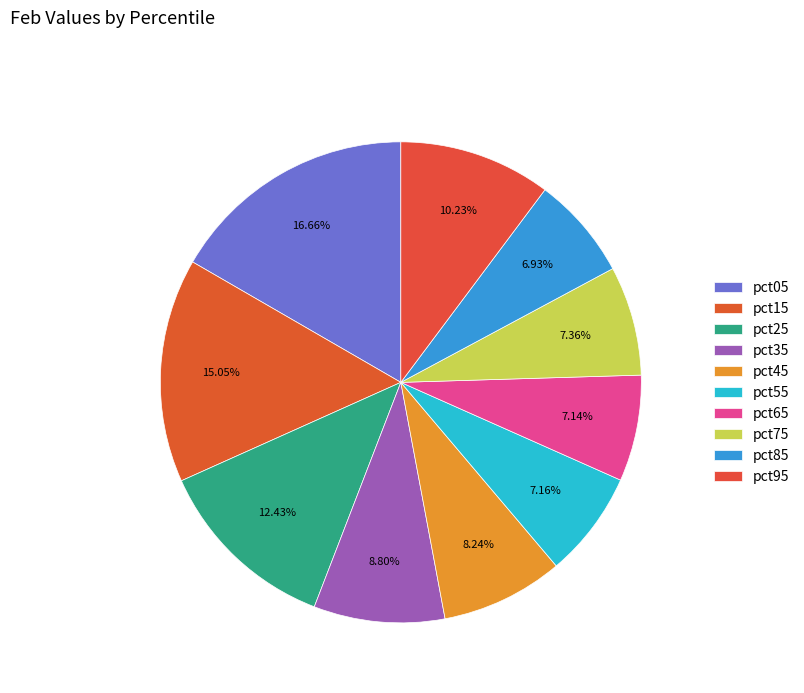

To the nearest percent, what percentage of the pie is pct45?

8%